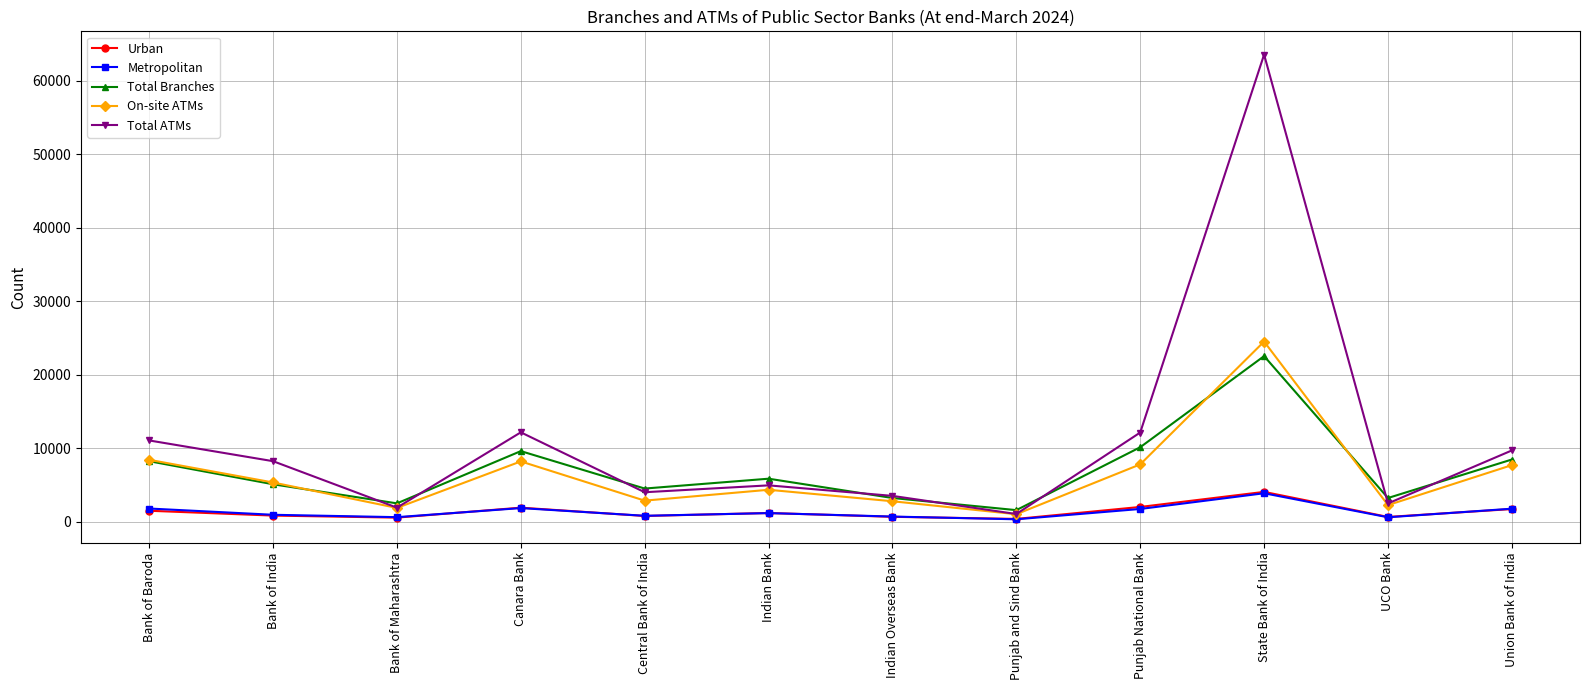

True or false: Total ATMs has a value of 3505 at Indian Overseas Bank.

True